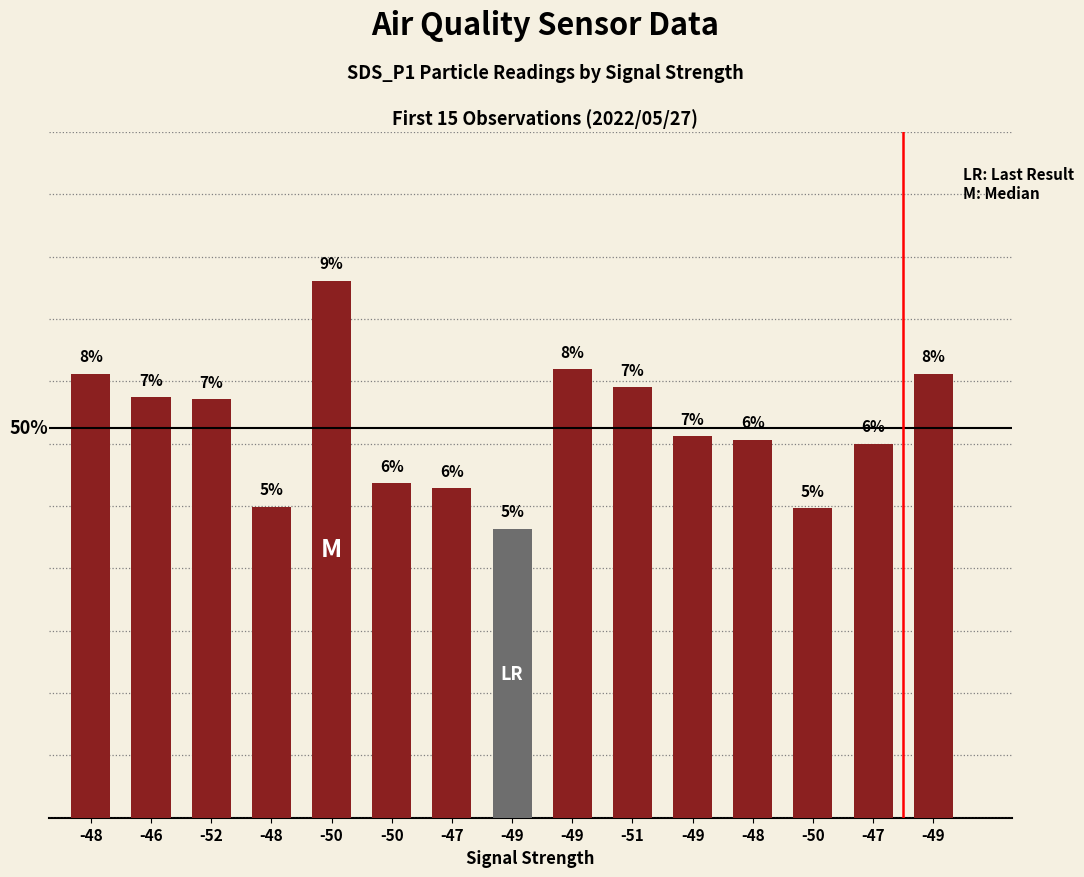

The chart shows a value of 22.3 at -46. True or false?

False